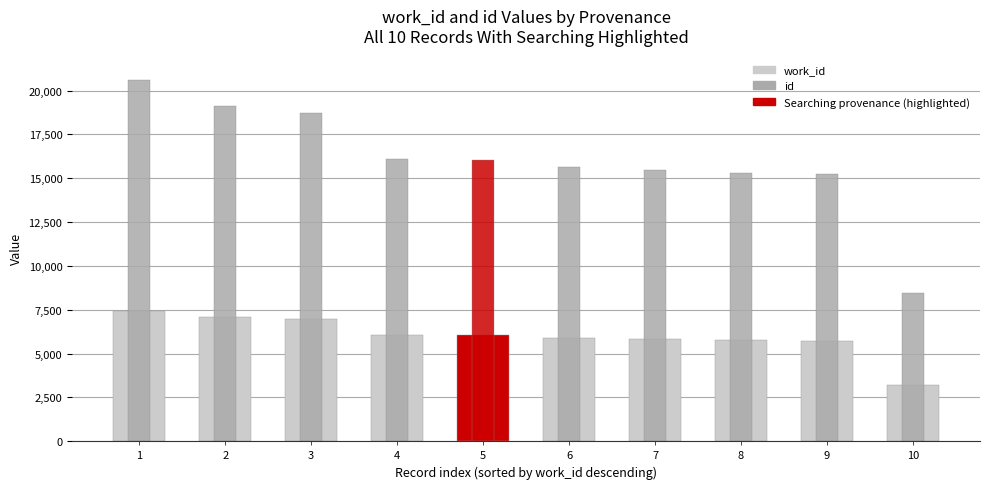

Is it true that id equals 11009 at 4?

False